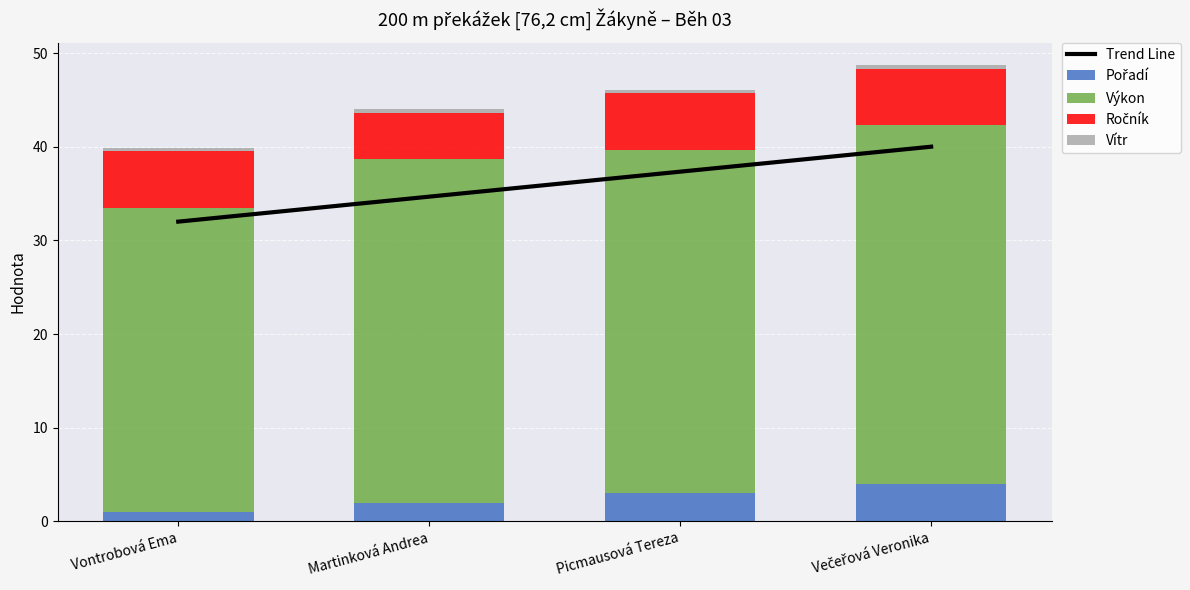

Which series has the largest total across all categories?

Výkon